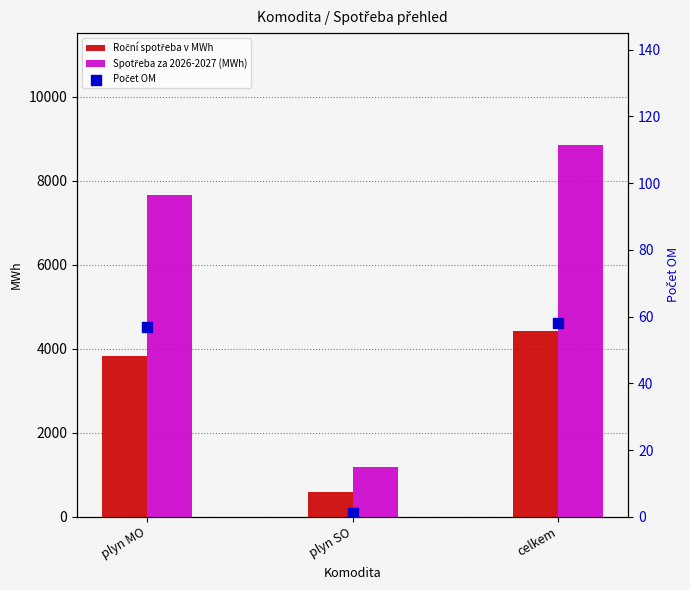

Is the value of Počet OM at plyn MO greater than the value of Roční spotřeba v MWh at plyn SO?

No